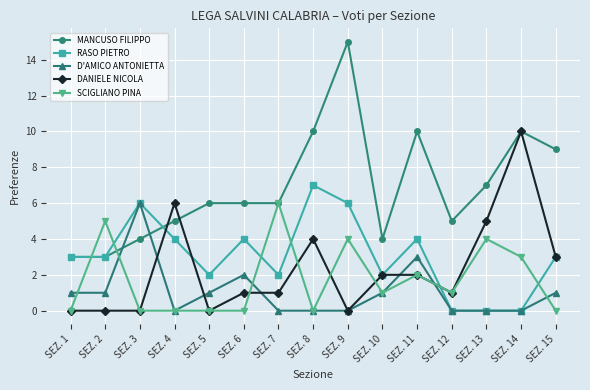

Reading right to left, transcribe all the data shown in this chart.

MANCUSO FILIPPO: 9	10	7	5	10	4	15	10	6	6	6	5	4	3	3
RASO PIETRO: 3	0	0	0	4	2	6	7	2	4	2	4	6	3	3
D'AMICO ANTONIETTA: 1	0	0	0	3	1	0	0	0	2	1	0	6	1	1
DANIELE NICOLA: 3	10	5	1	2	2	0	4	1	1	0	6	0	0	0
SCIGLIANO PINA: 0	3	4	1	2	1	4	0	6	0	0	0	0	5	0